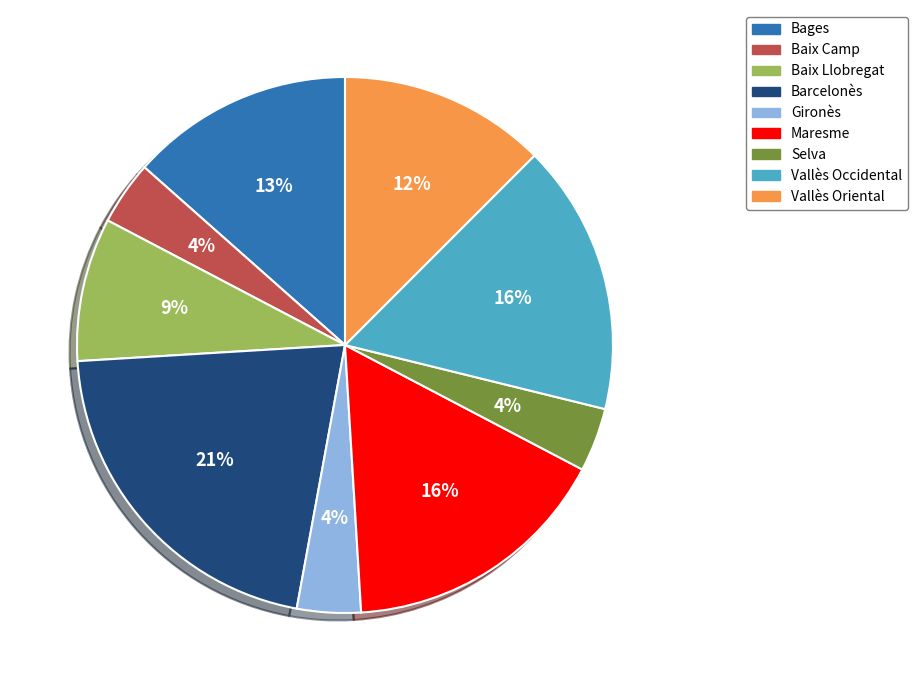

True or false: Vallès Oriental accounts for 12% of the total.

True